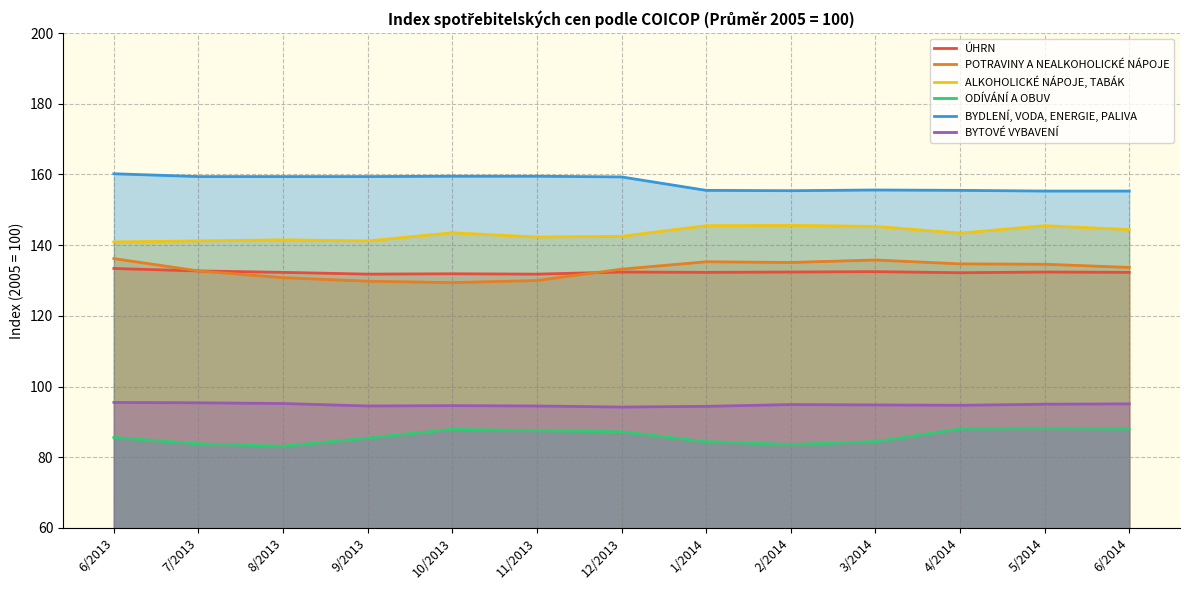

What is the average value of the POTRAVINY A NEALKOHOLICKÉ NÁPOJE series?

133.2